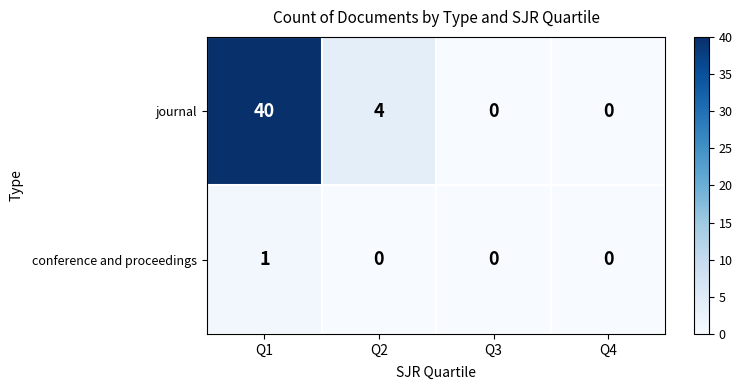

Between Q1 and Q4, which series saw the biggest shift?

journal